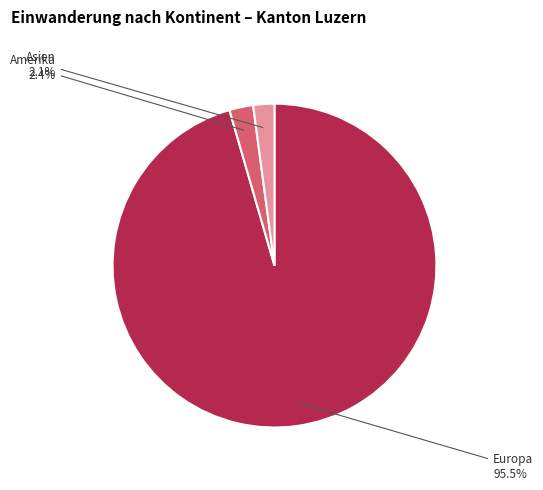

Is there a majority slice in this chart?

Yes